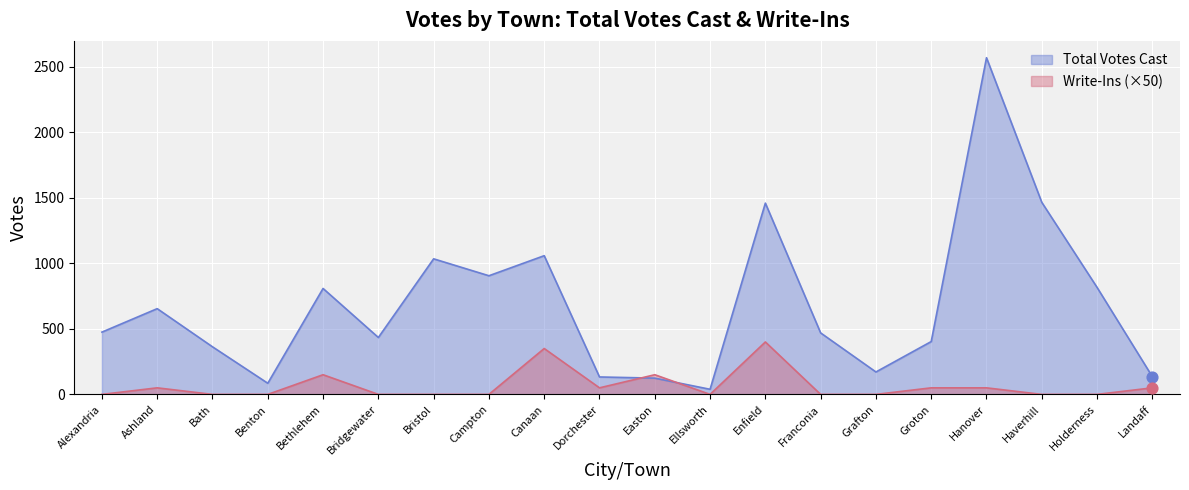

Which series has the largest total across all categories?

Total Votes Cast